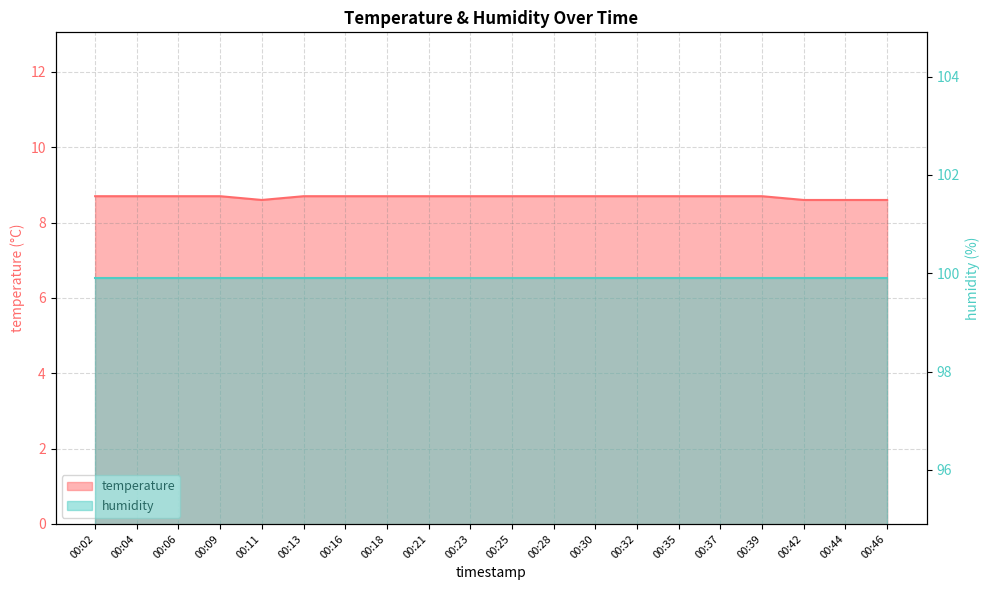

Count the number of categories in the chart.

20